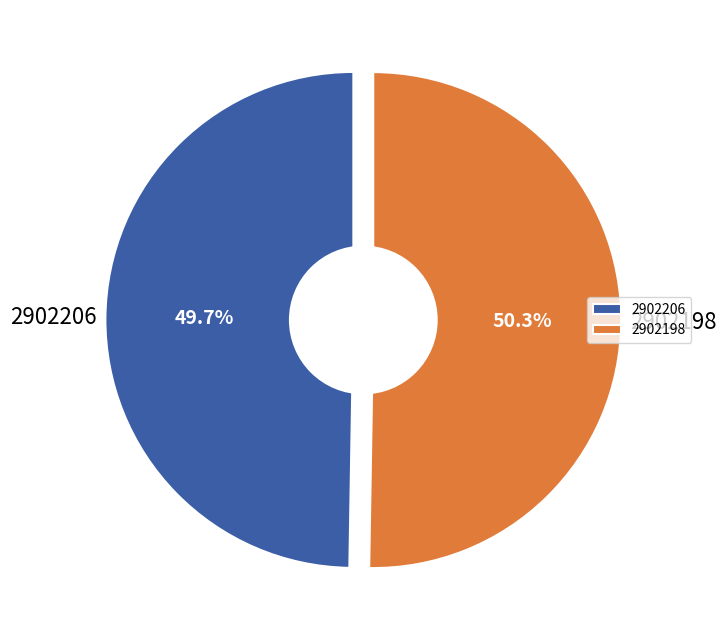

Is it true that 2902206 is 50% of the pie?

True